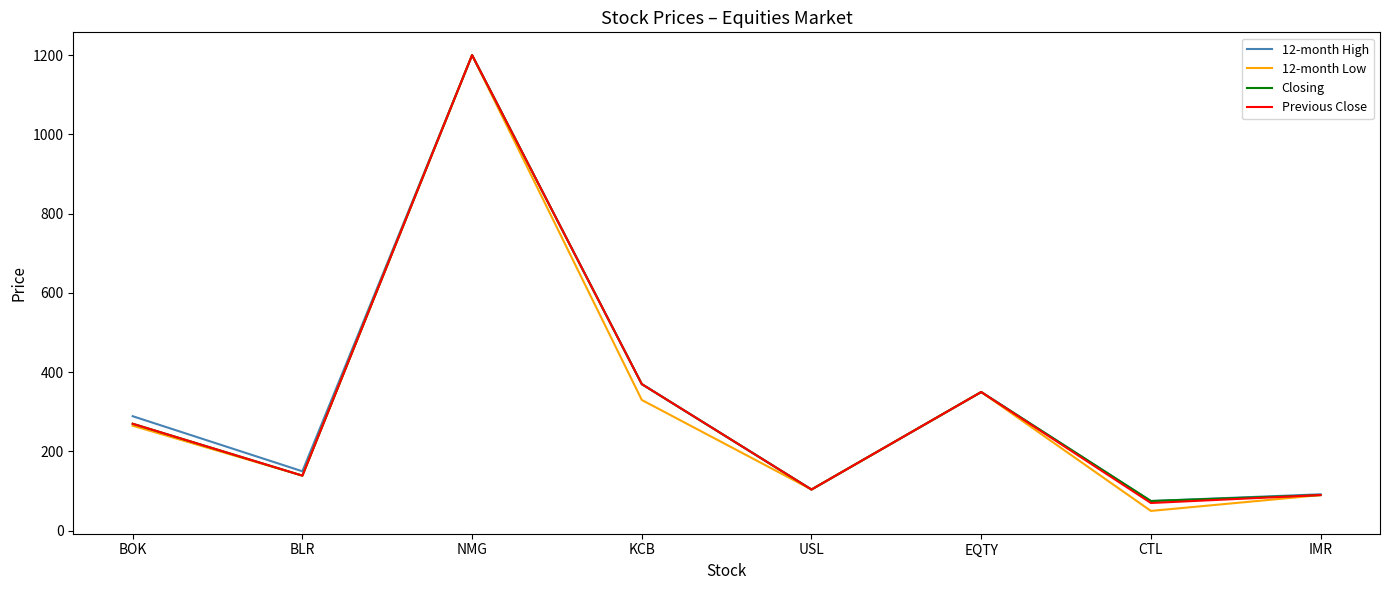

How many interior local valleys does the 12-month Low series have?

3